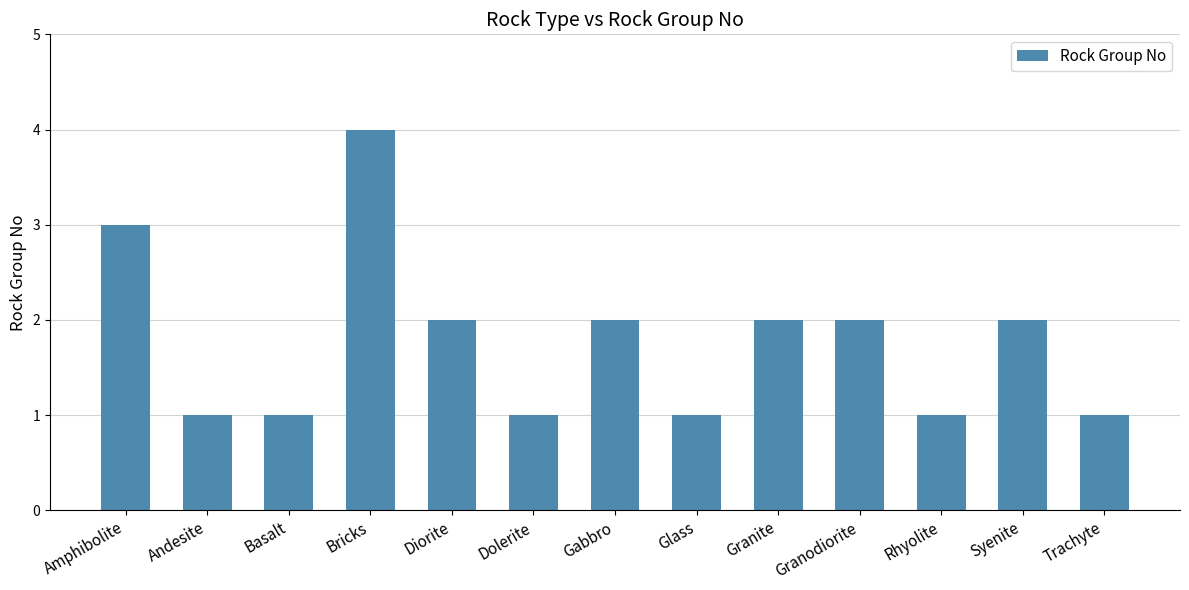

At which category does the chart reach its peak across all series?

Bricks